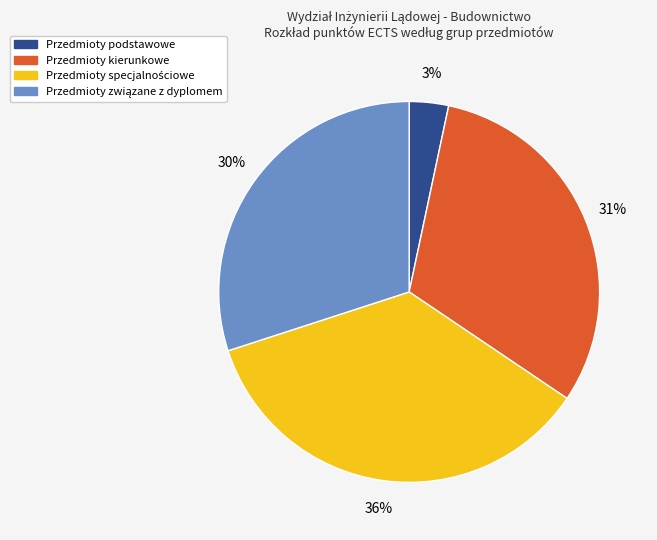

Combined, do Przedmioty kierunkowe and Przedmioty podstawowe account for over 50%?

No